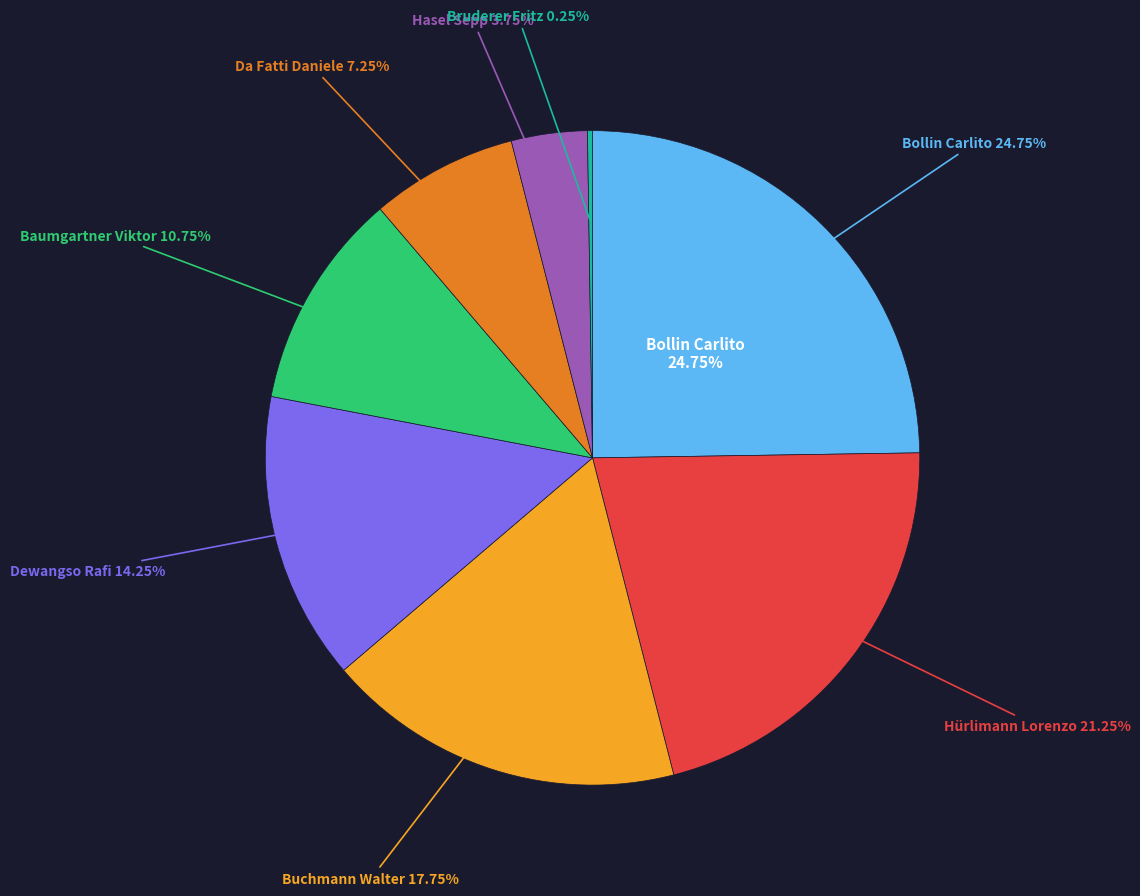

To the nearest percent, what portion does Hasel Sepp represent?

4%